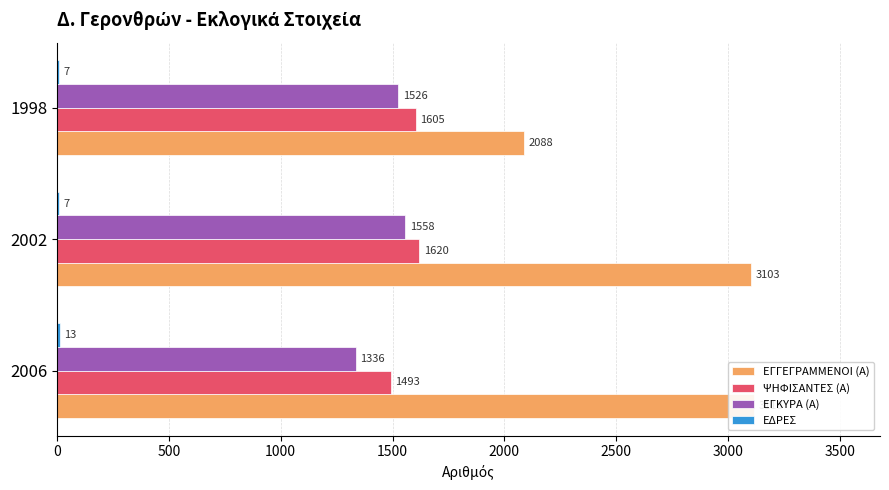

What is the minimum value shown in the chart?

7